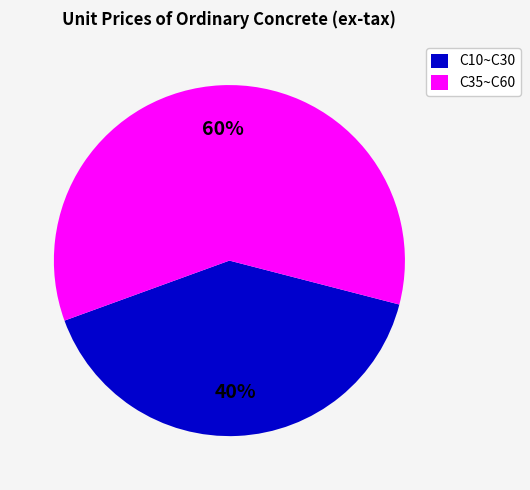

How many slices are in this pie chart?

2